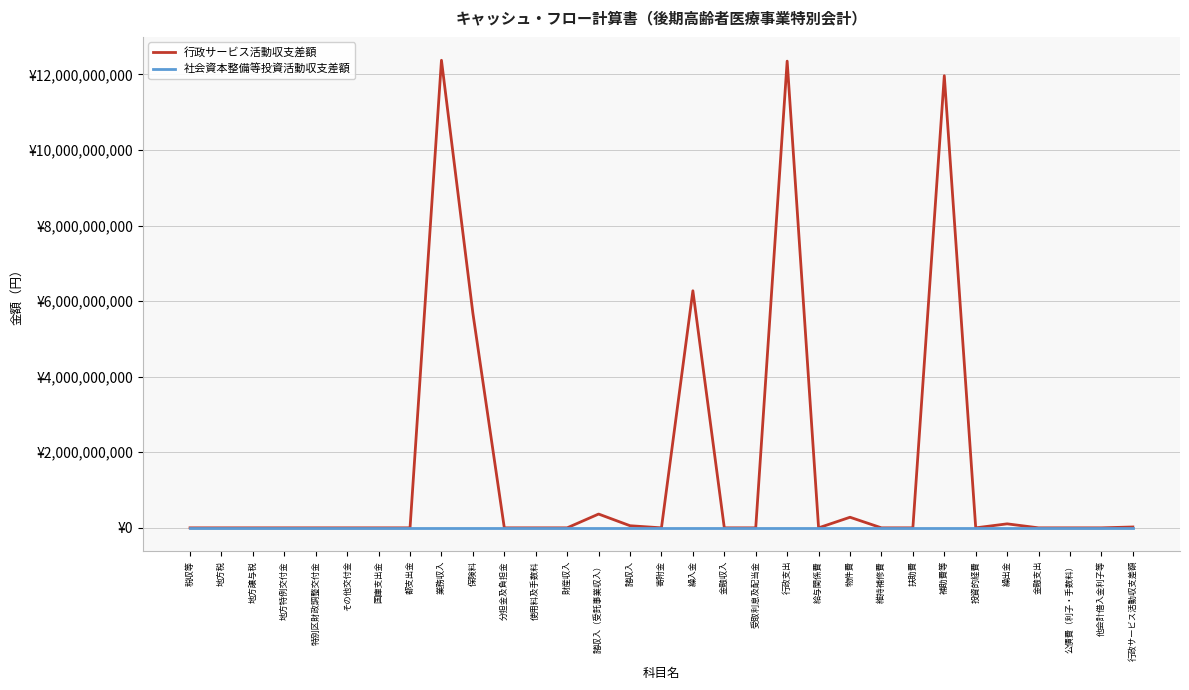

What are all the series names shown in the legend?

行政サービス活動収支差額, 社会資本整備等投資活動収支差額